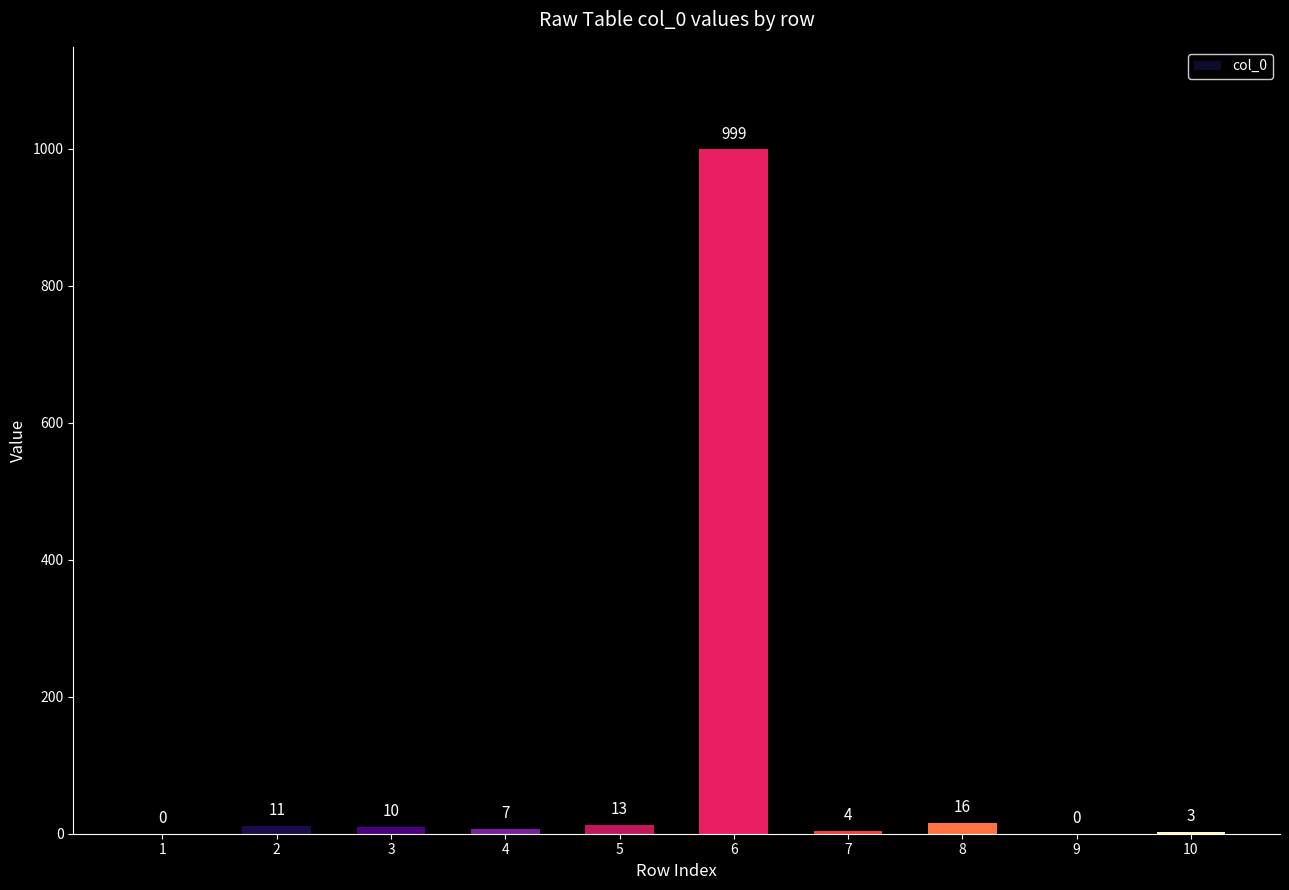

Between 5 and 7, which is larger?

5